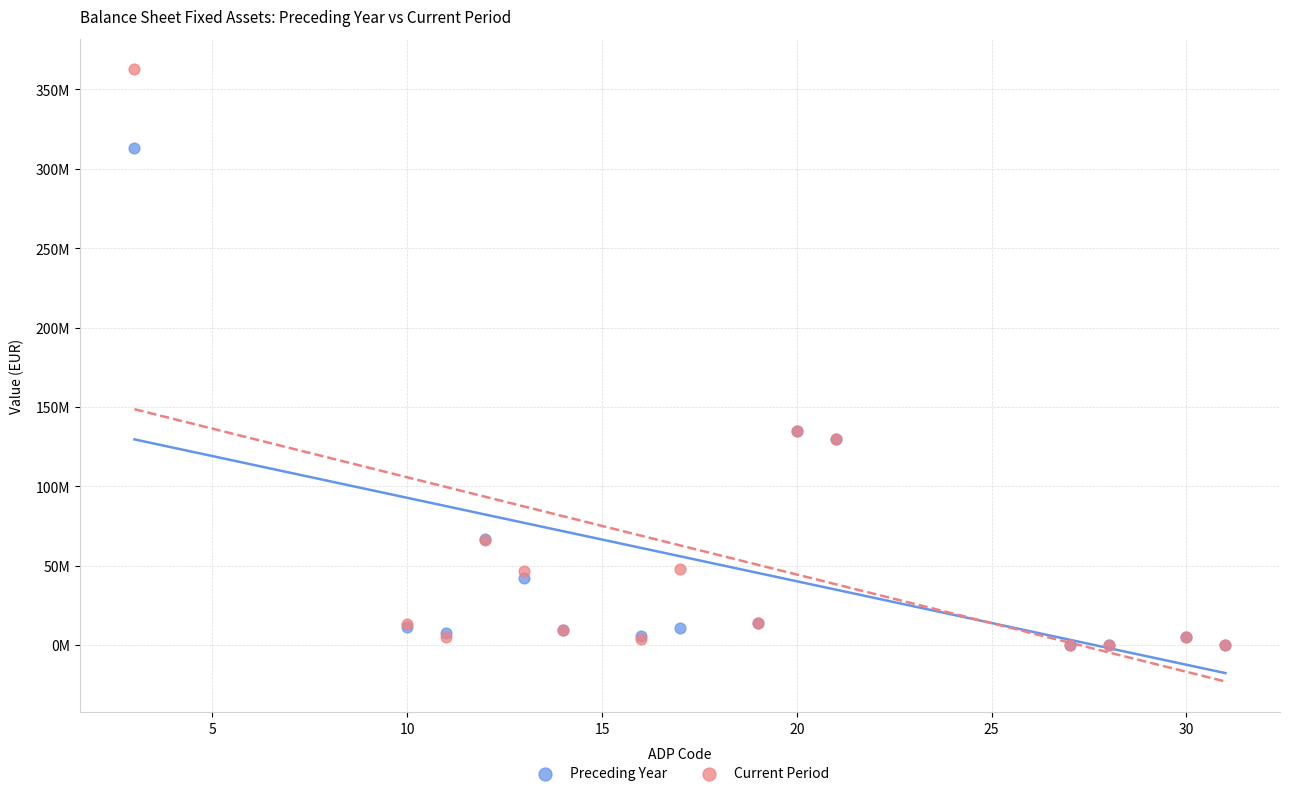

What are all the series names shown in the legend?

Preceding Year, Current Period